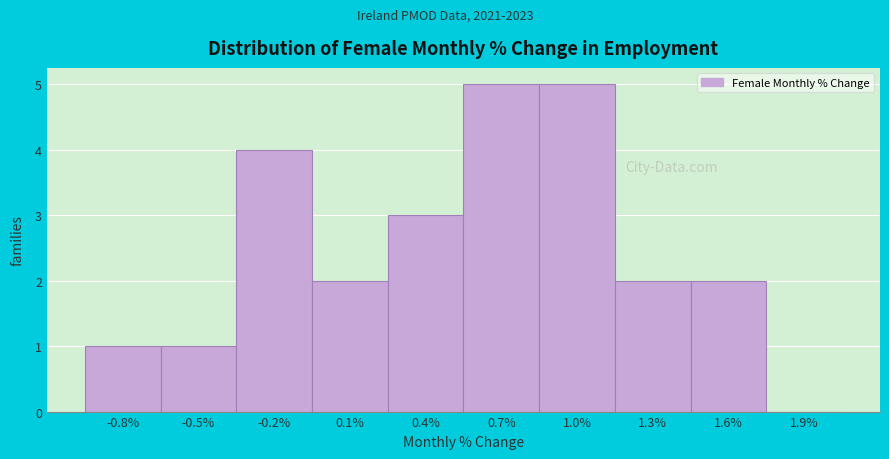

Reading left to right, what are all the values shown in this chart?

-0.8%=1	-0.5%=1	-0.2%=4	0.1%=2	0.4%=3	0.7%=5	1.0%=5	1.3%=2	1.6%=2	1.9%=0